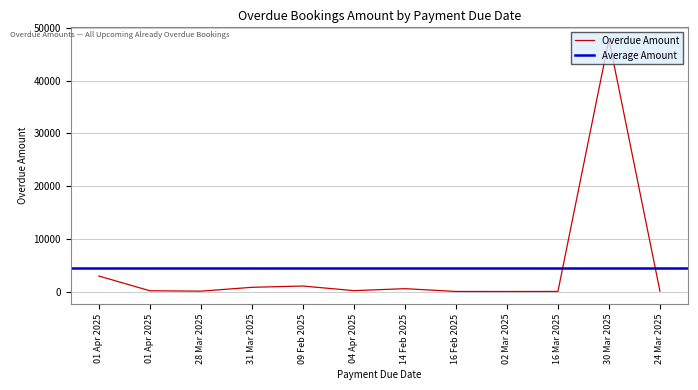

How many points are lower than both their immediate neighbors (excluding endpoints)?

3